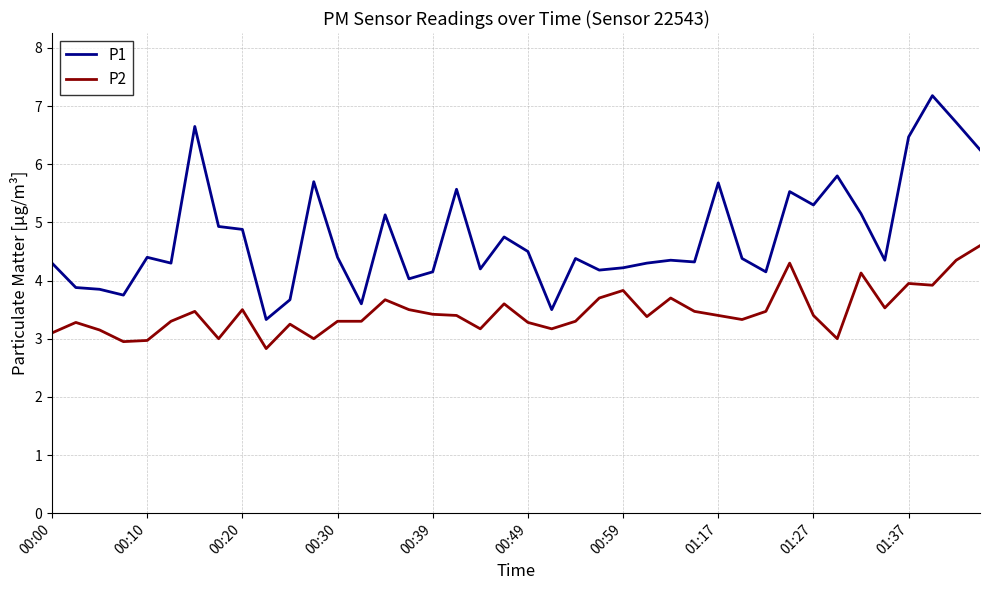

True or false: P1 and P2 cross at least once.

False